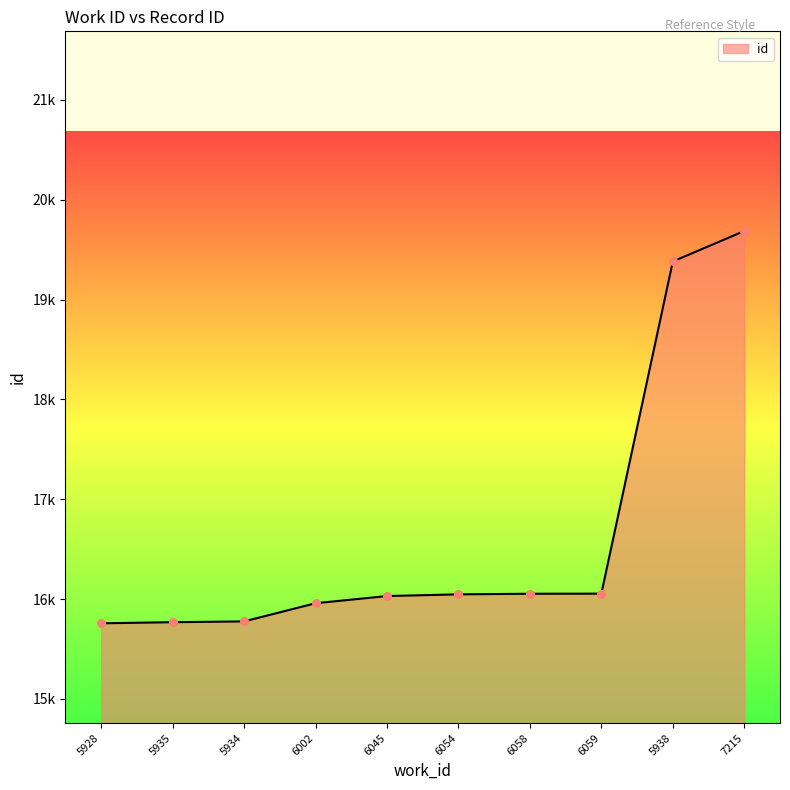

Does the chart have visible grid lines?

No